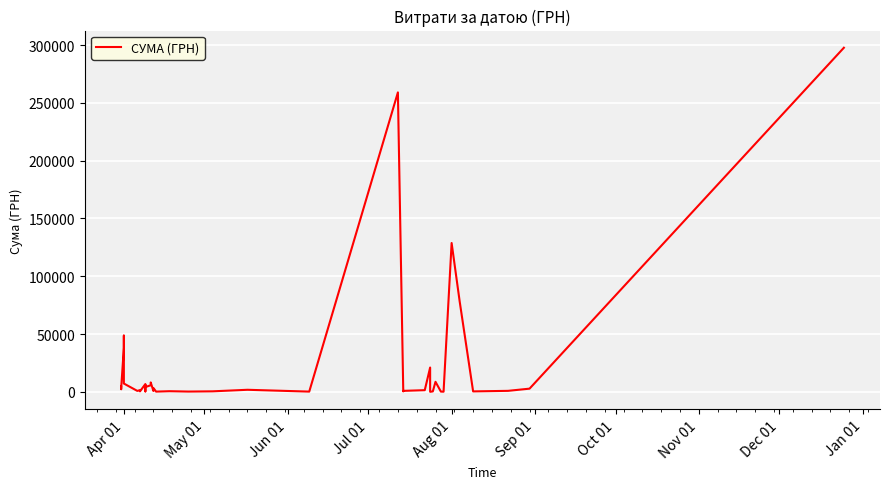

At which label does the data first exceed 1754?

Apr 01